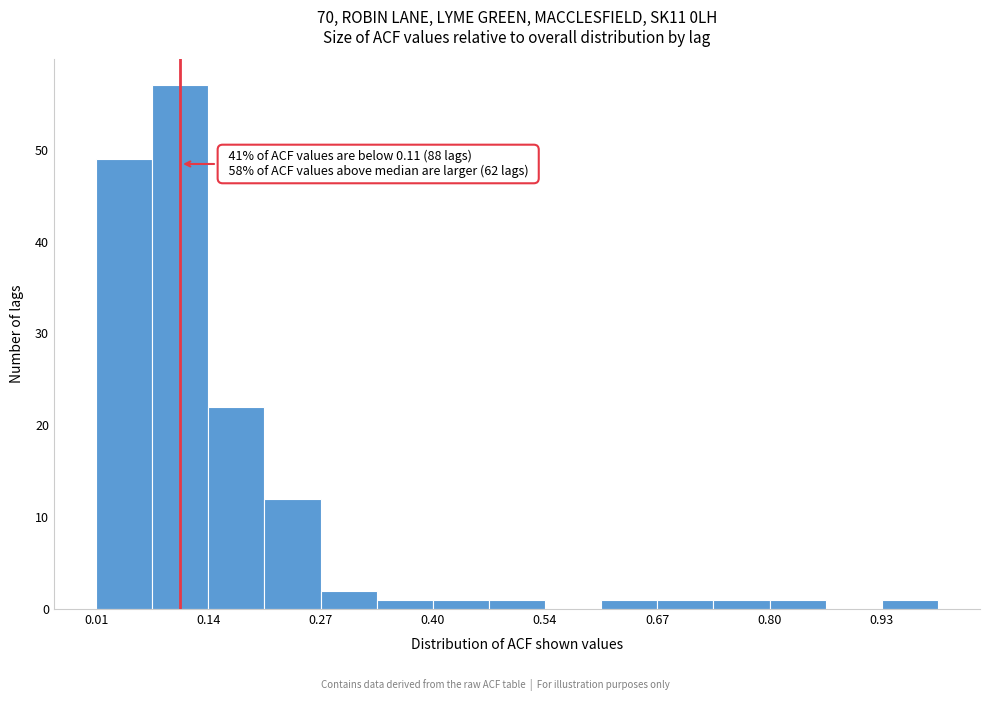

Read against the x-axis, roughly where is the centre of the tallest bar?

0.10